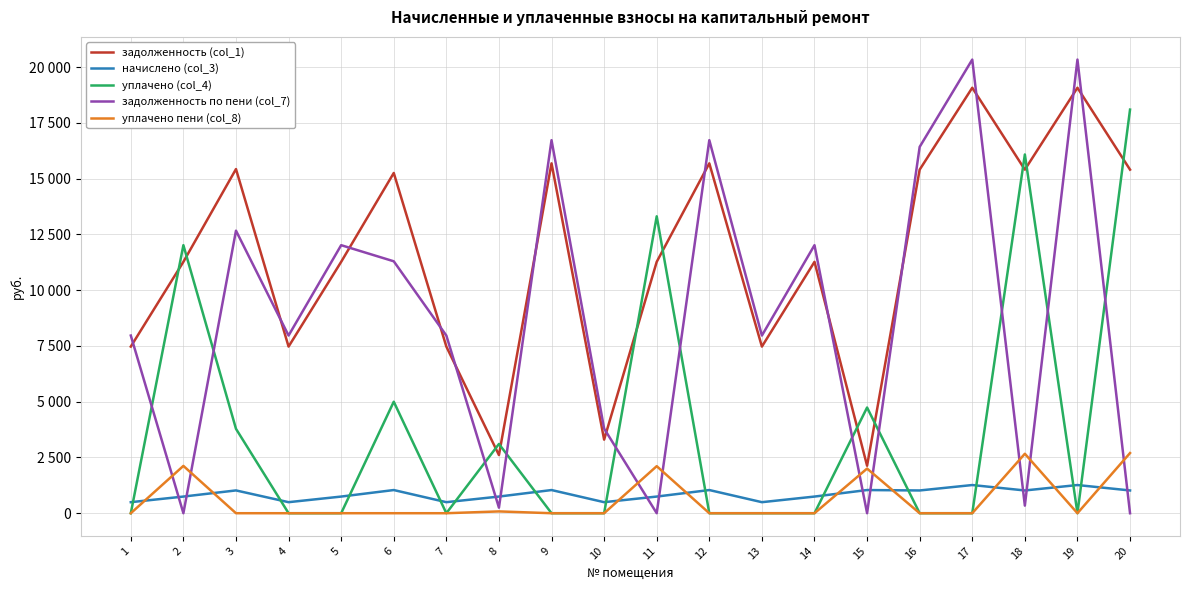

What are all the series names shown in the legend?

задолженность (col_1), начислено (col_3), уплачено (col_4), задолженность по пени (col_7), уплачено пени (col_8)